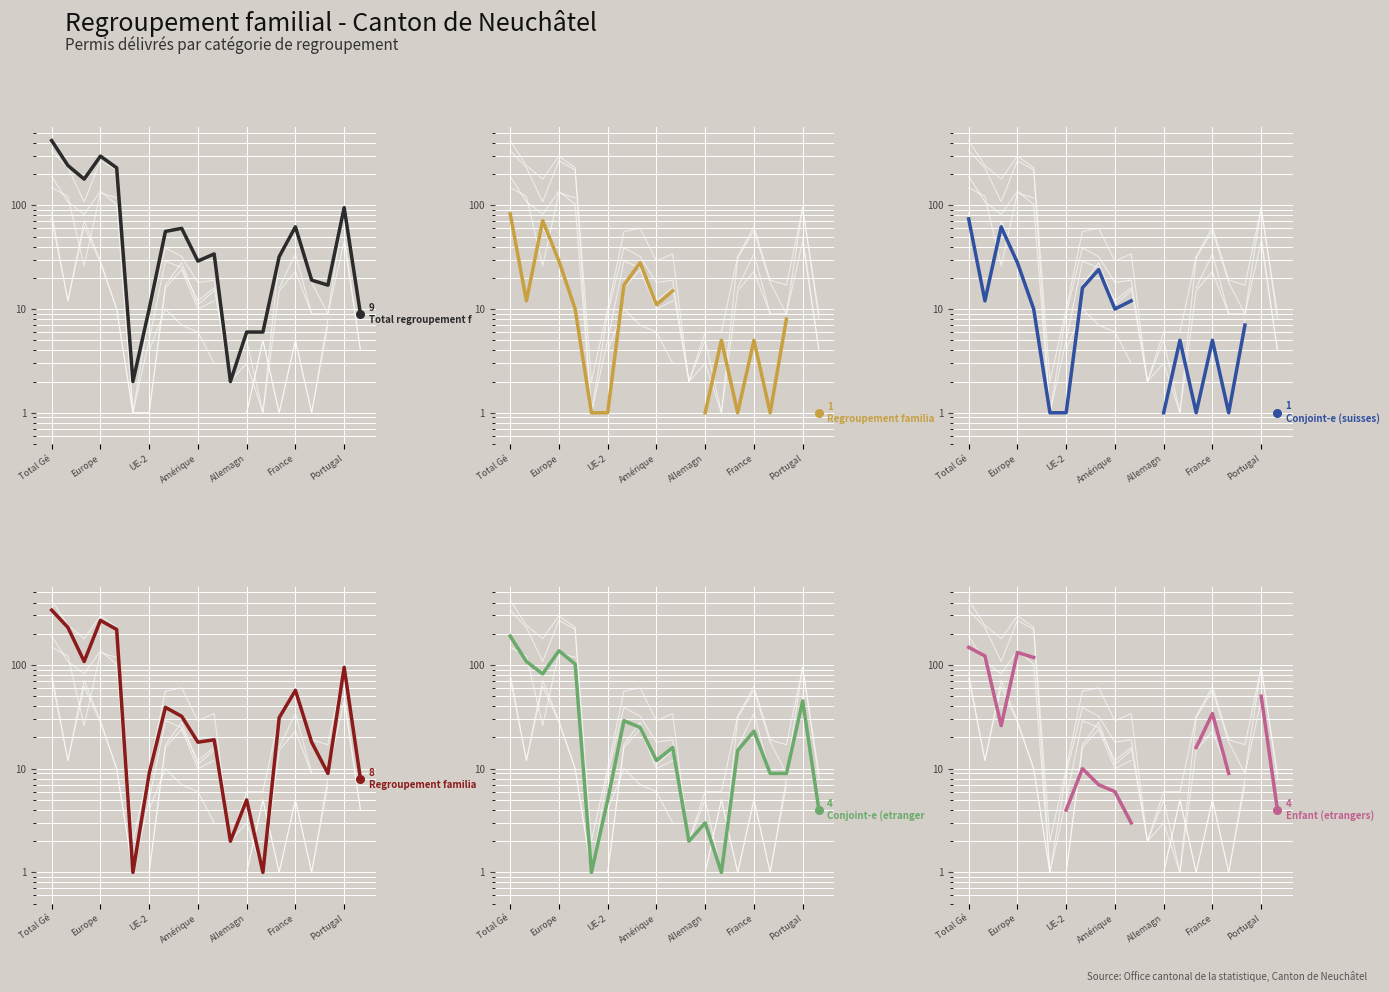

At which category is the sum across all series the highest?

Total Gé